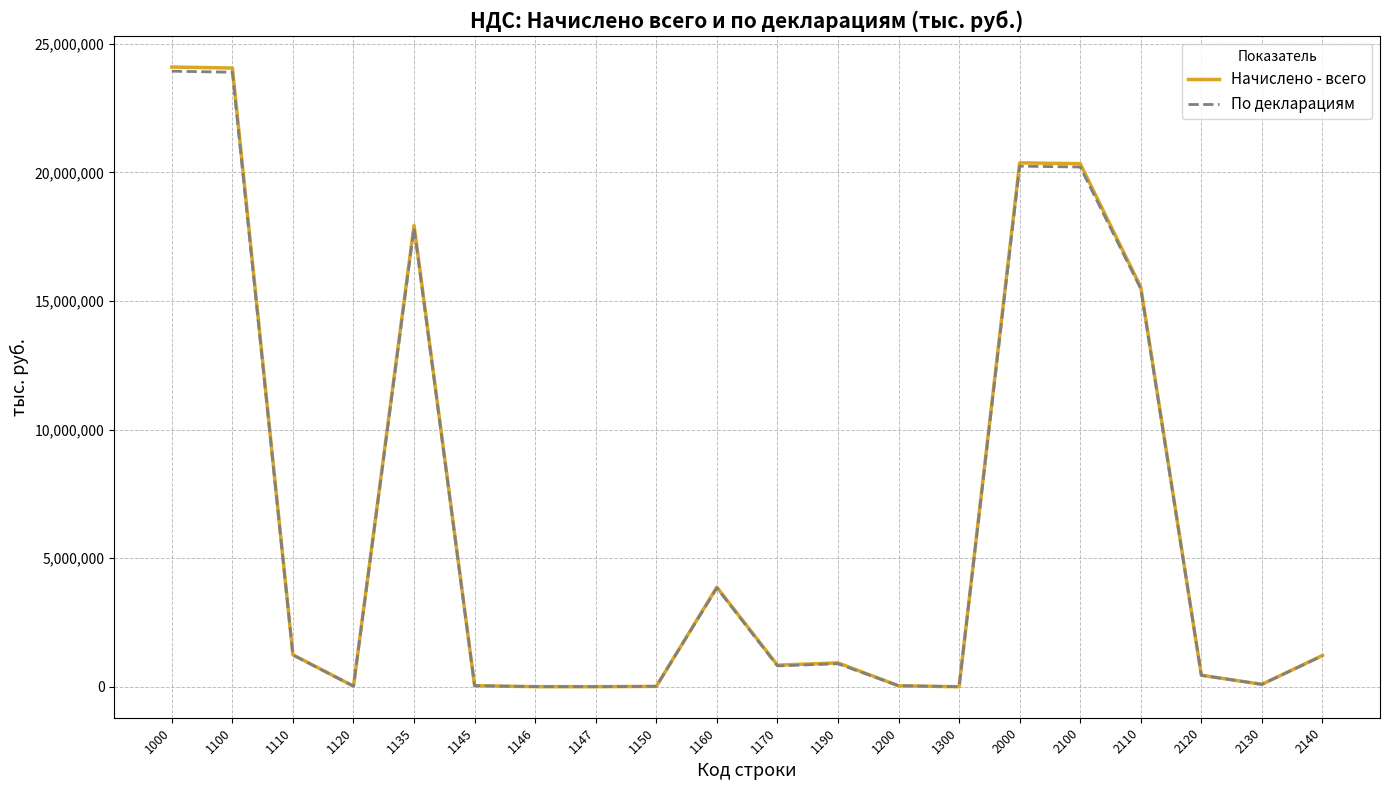

Count the number of categories in the chart.

20